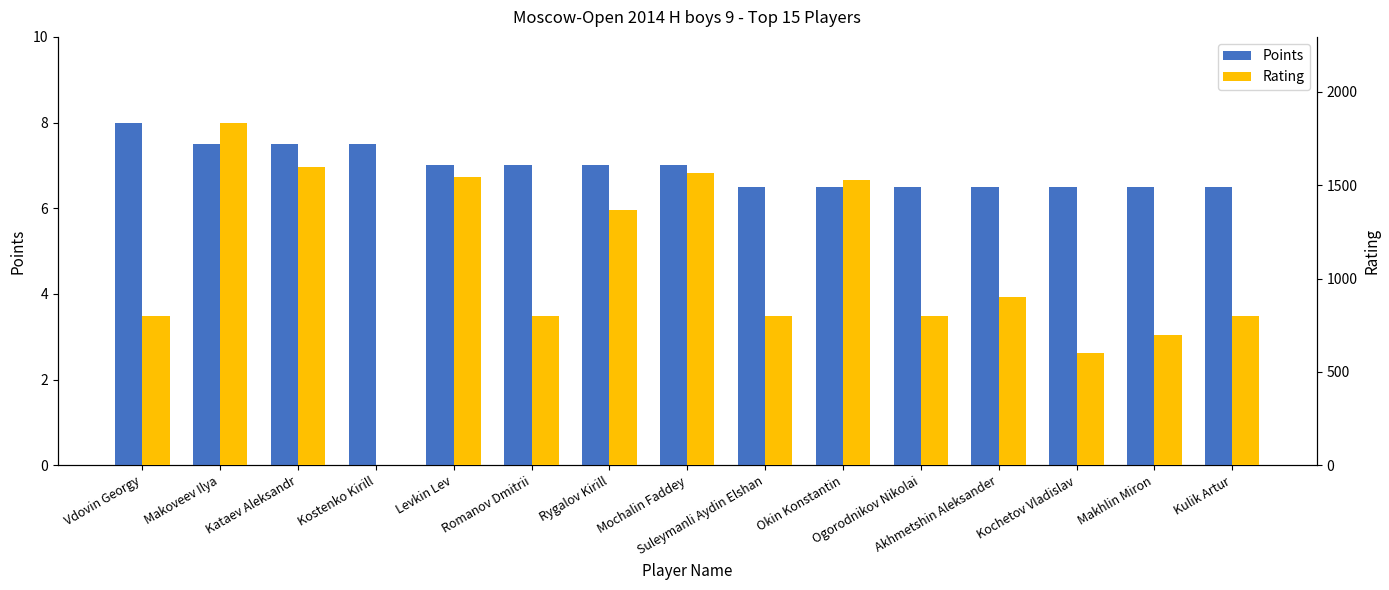

Reading left to right, transcribe all the data shown in this chart.

Points: Vdovin Georgy=8.0	Makoveev Ilya=7.5	Kataev Aleksandr=7.5	Kostenko Kirill=7.5	Levkin Lev=7.0	Romanov Dmitrii=7.0	Rygalov Kirill=7.0	Mochalin Faddey=7.0	Suleymanli Aydin Elshan=6.5	Okin Konstantin=6.5	Ogorodnikov Nikolai=6.5	Akhmetshin Aleksander=6.5	Kochetov Vladislav=6.5	Makhlin Miron=6.5	Kulik Artur=6.5
Rating: Vdovin Georgy=800.0	Makoveev Ilya=1836.0	Kataev Aleksandr=1597.0	Kostenko Kirill=0.0	Levkin Lev=1543.0	Romanov Dmitrii=800.0	Rygalov Kirill=1367.0	Mochalin Faddey=1565.0	Suleymanli Aydin Elshan=800.0	Okin Konstantin=1530.0	Ogorodnikov Nikolai=800.0	Akhmetshin Aleksander=900.0	Kochetov Vladislav=600.0	Makhlin Miron=700.0	Kulik Artur=800.0